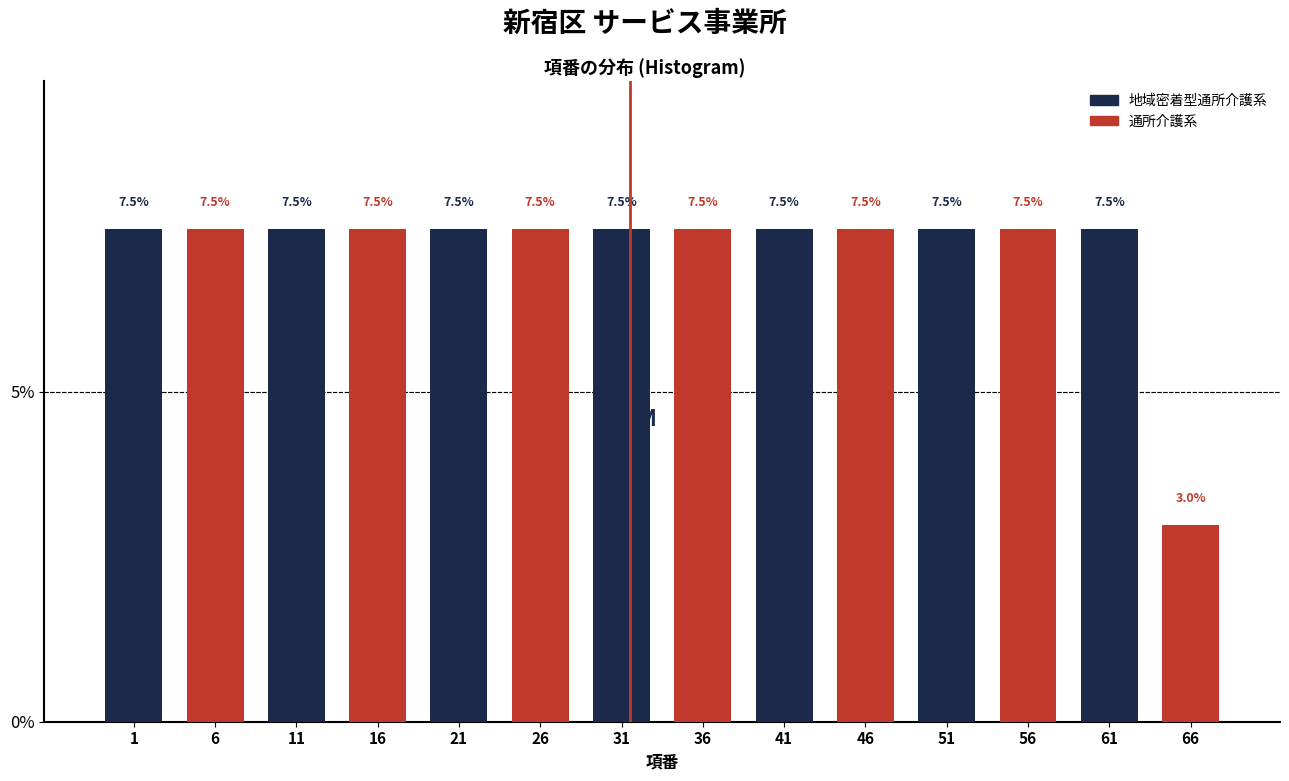

The value of 地域密着型通所介護系 at 61 is 7.5. True or false?

True